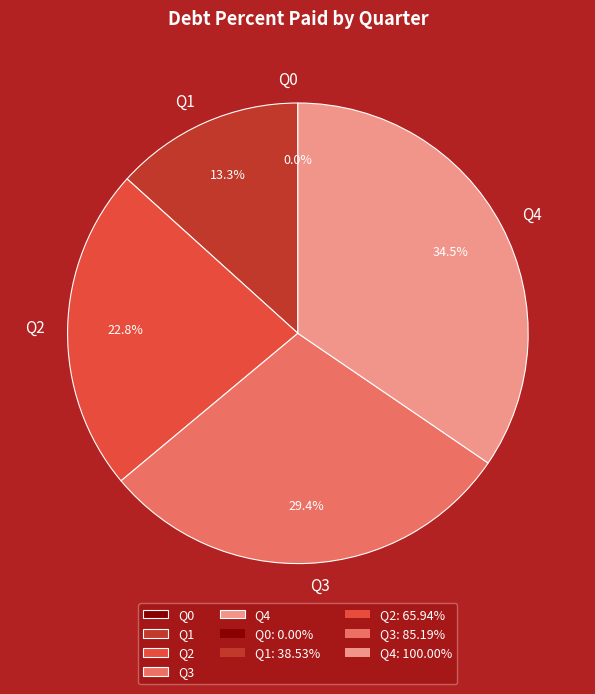

The Q0 slice represents 1% of the pie. True or false?

False